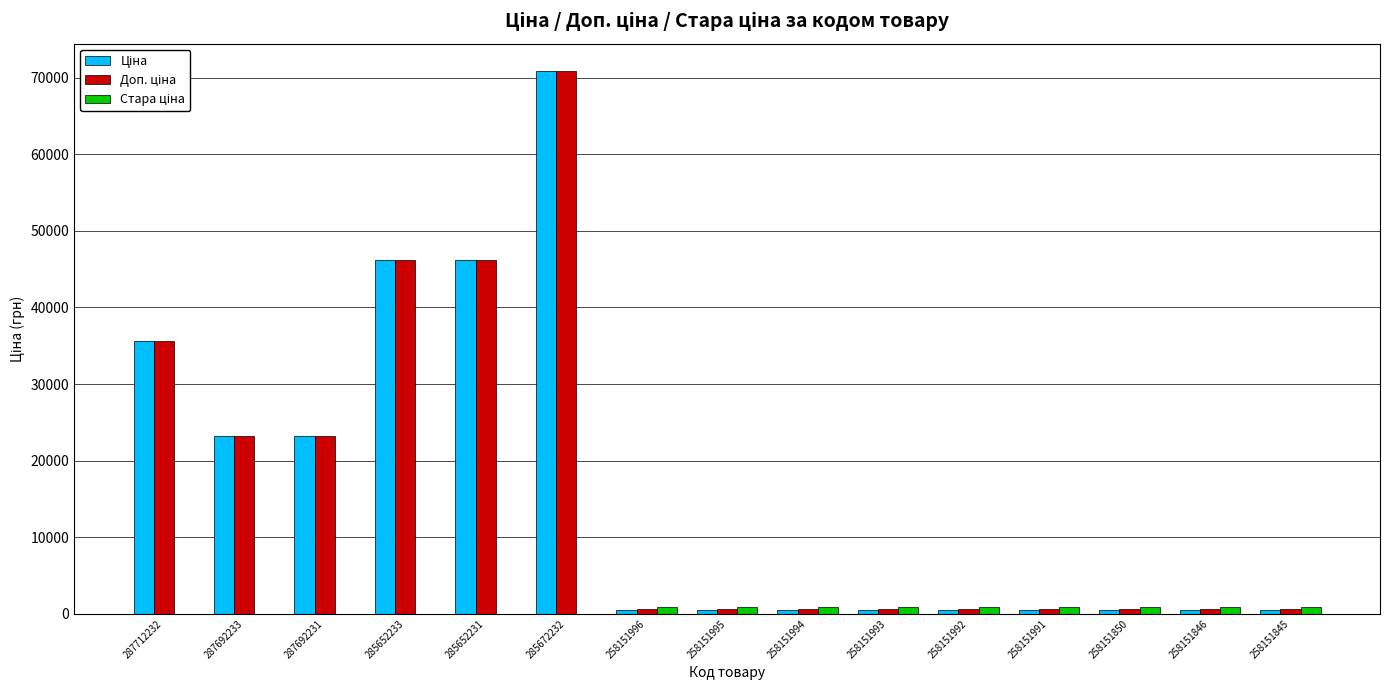

At which category is the sum across all series the highest?

285672232